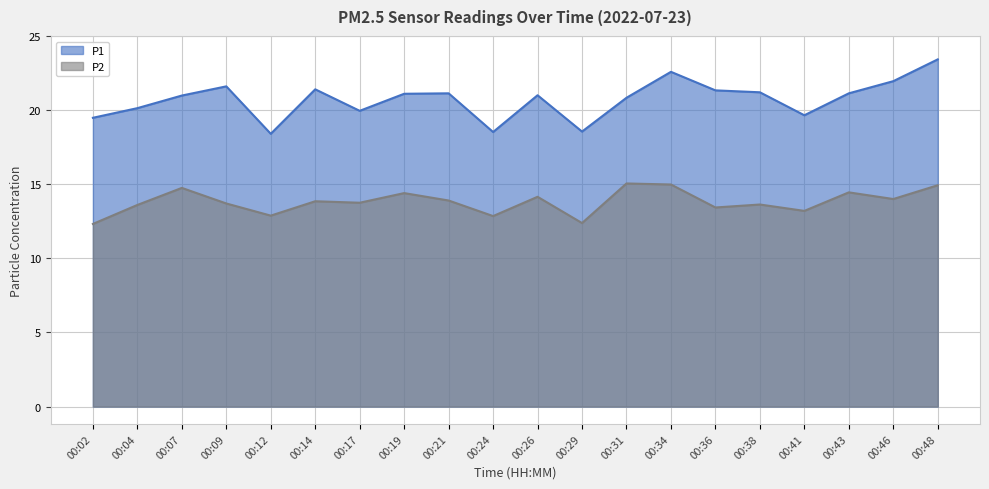

Rank the series at 00:14 from highest to lowest value.

P1, P2